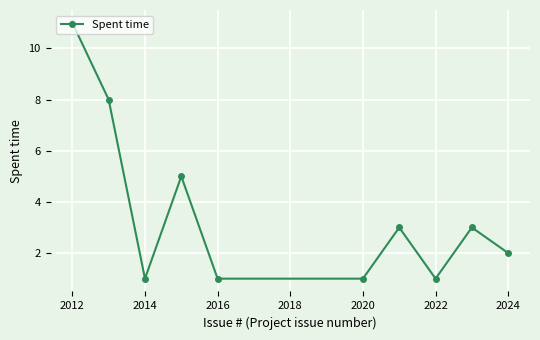

True or false: the data has more than 0 interior local peaks.

True